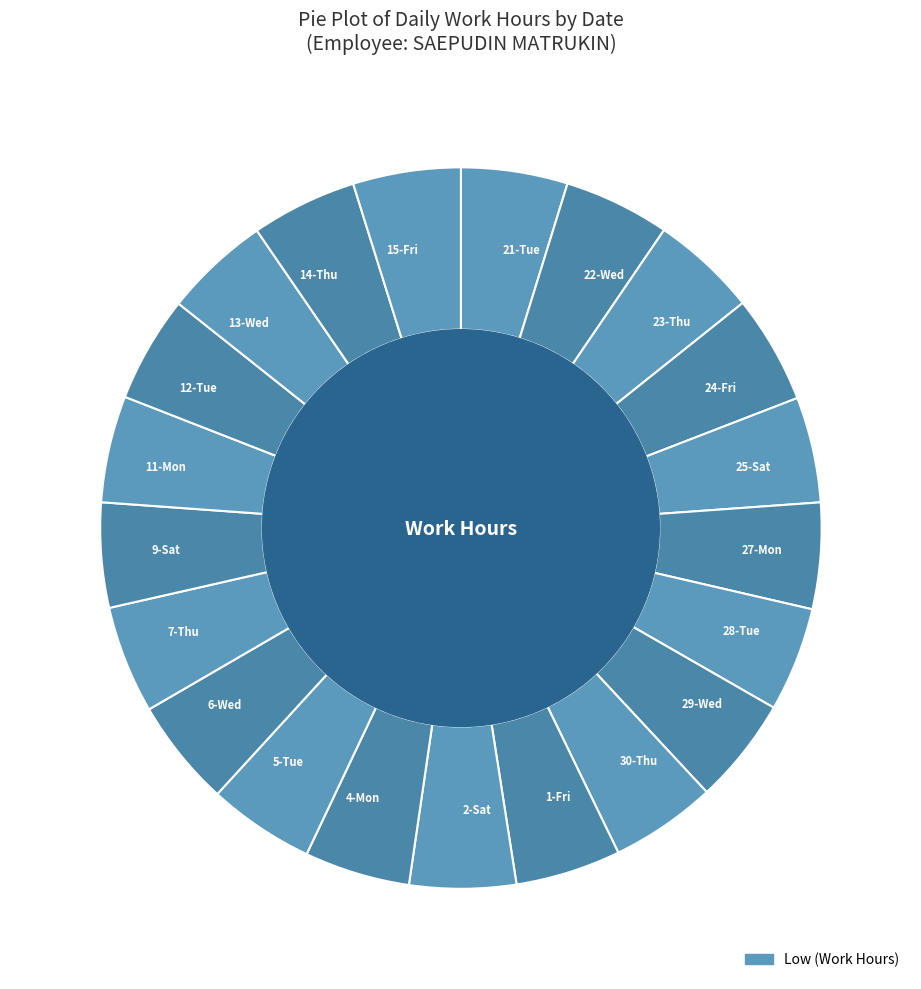

How many segments does this pie chart have?

21